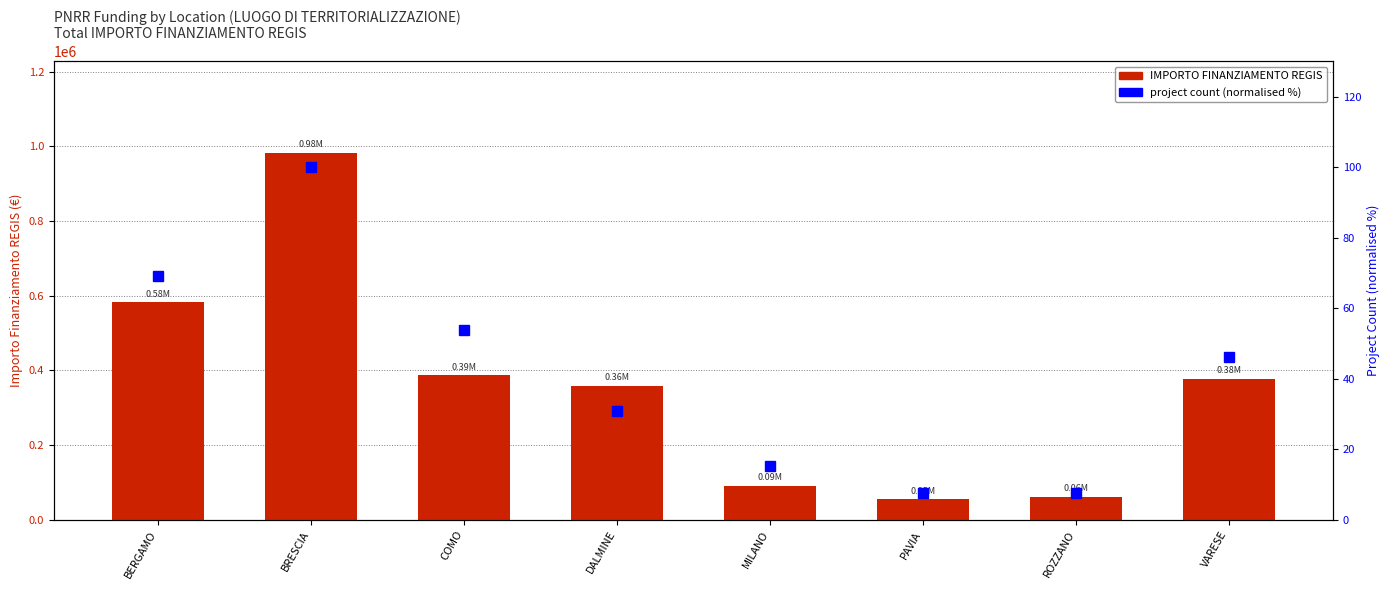

What is the approximate value of IMPORTO FINANZIAMENTO REGIS at DALMINE?

358388.7